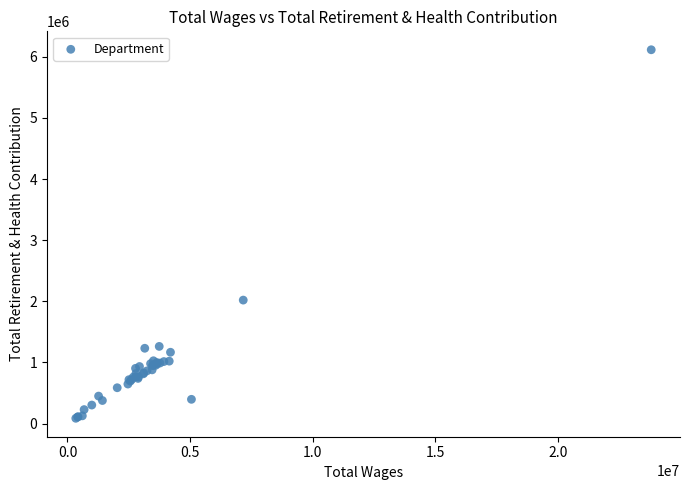

What Y value in the scatter plot is closest to 3100645?

2020289